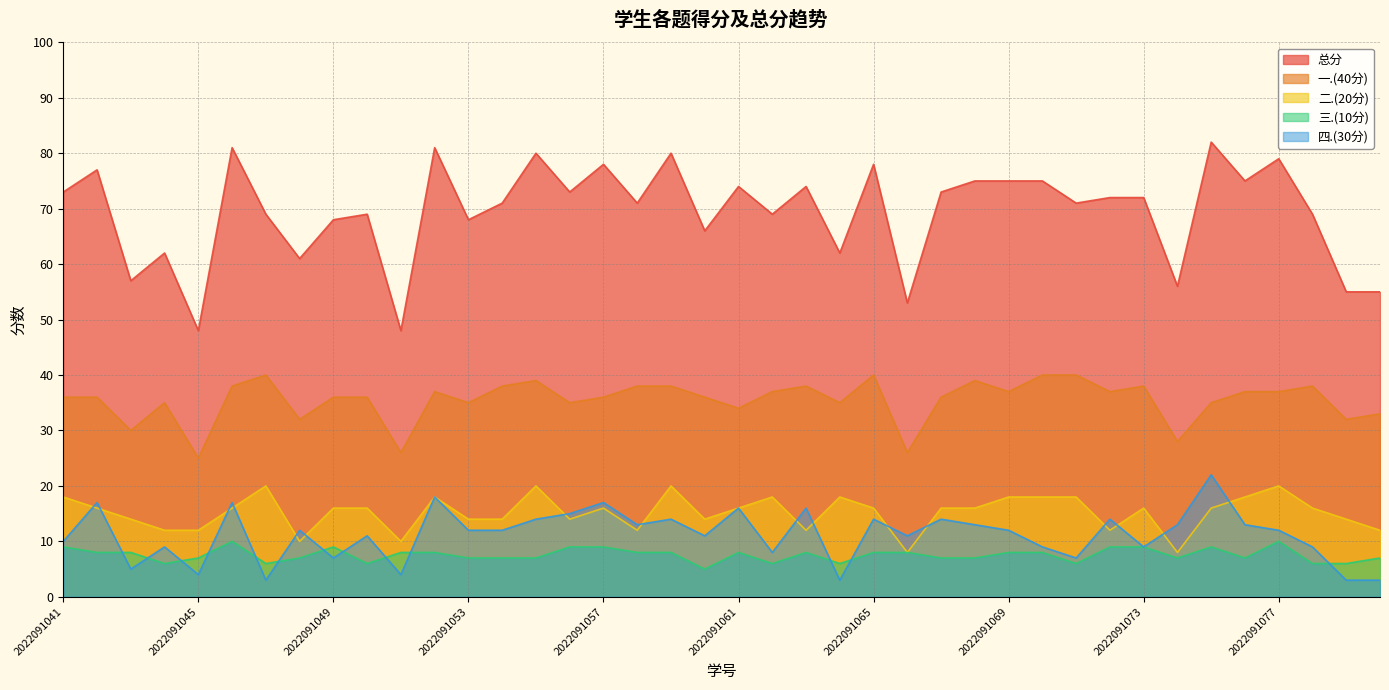

How many categories are shown in the chart?

40